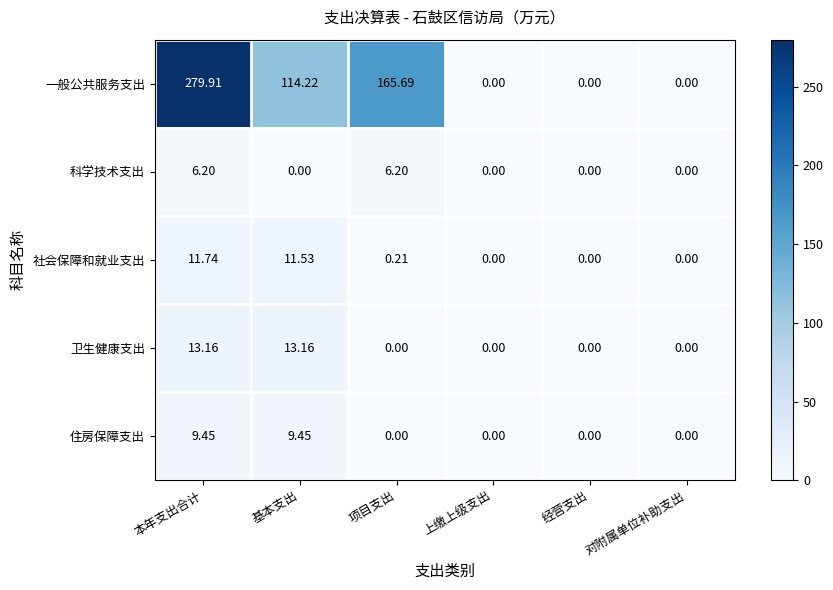

List the series in order of their peak value, highest first.

一般公共服务支出, 卫生健康支出, 社会保障和就业支出, 住房保障支出, 科学技术支出